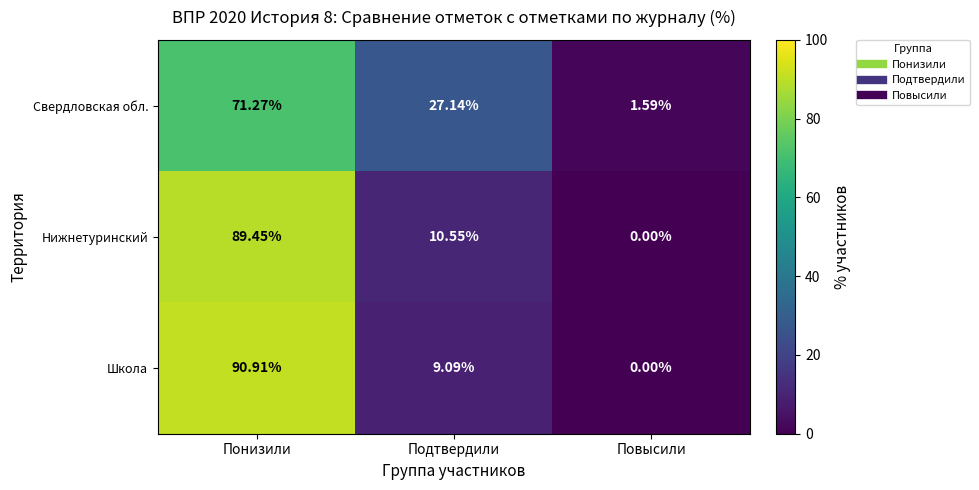

Which series has the largest range (max minus min)?

Школа